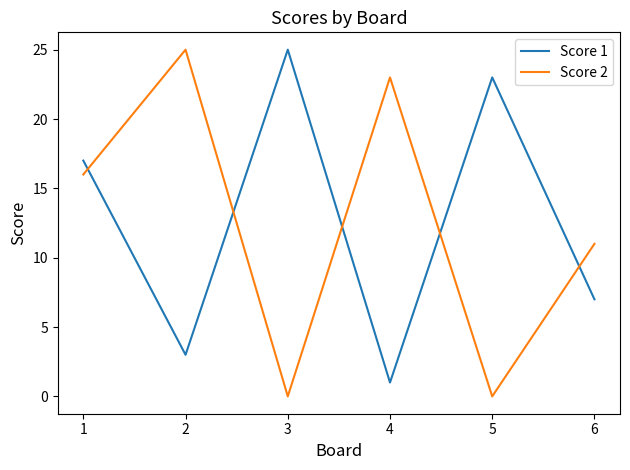

Reading left to right, extract all data points from this chart.

Score 1: 1=17	2=3	3=25	4=1	5=23	6=7
Score 2: 1=16	2=25	3=0	4=23	5=0	6=11